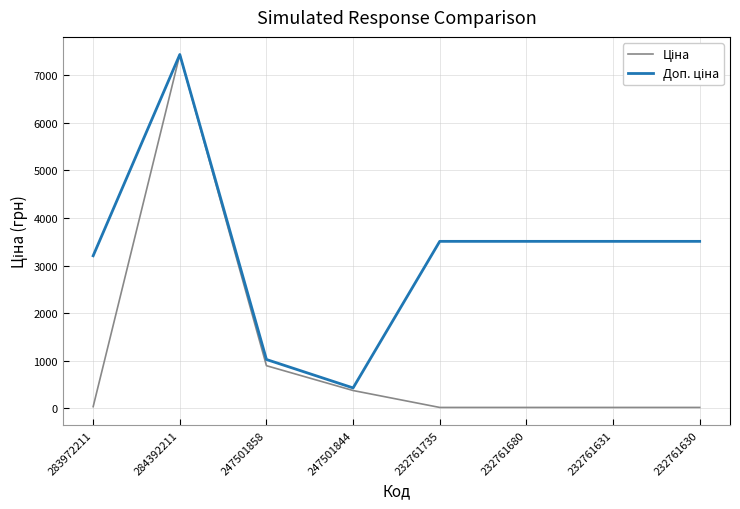

At which category does the chart reach its peak across all series?

284392211